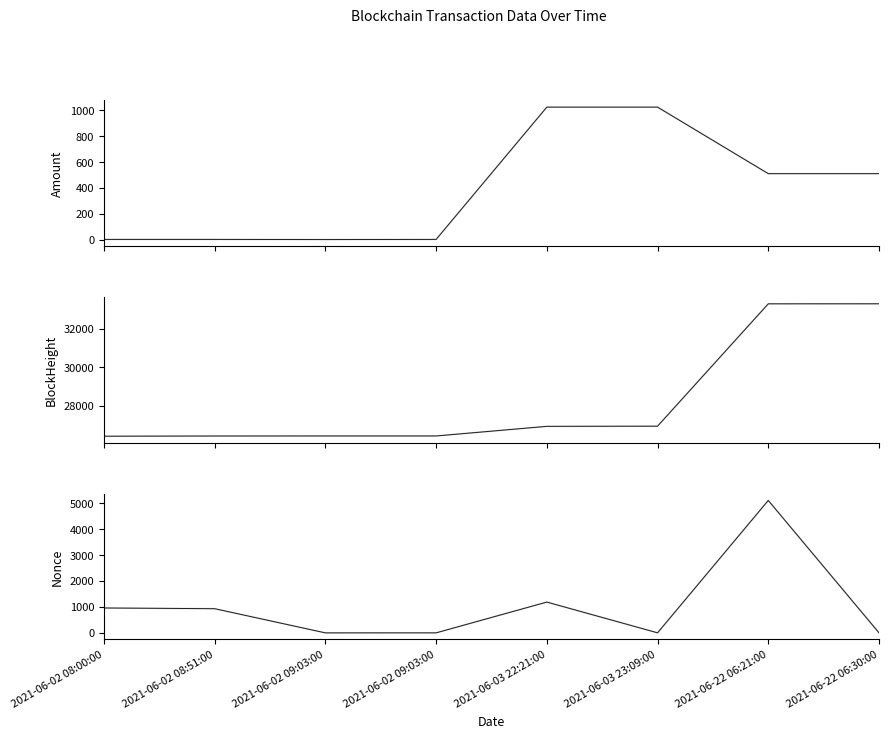

True or false: BlockHeight and Amount cross at least once.

False